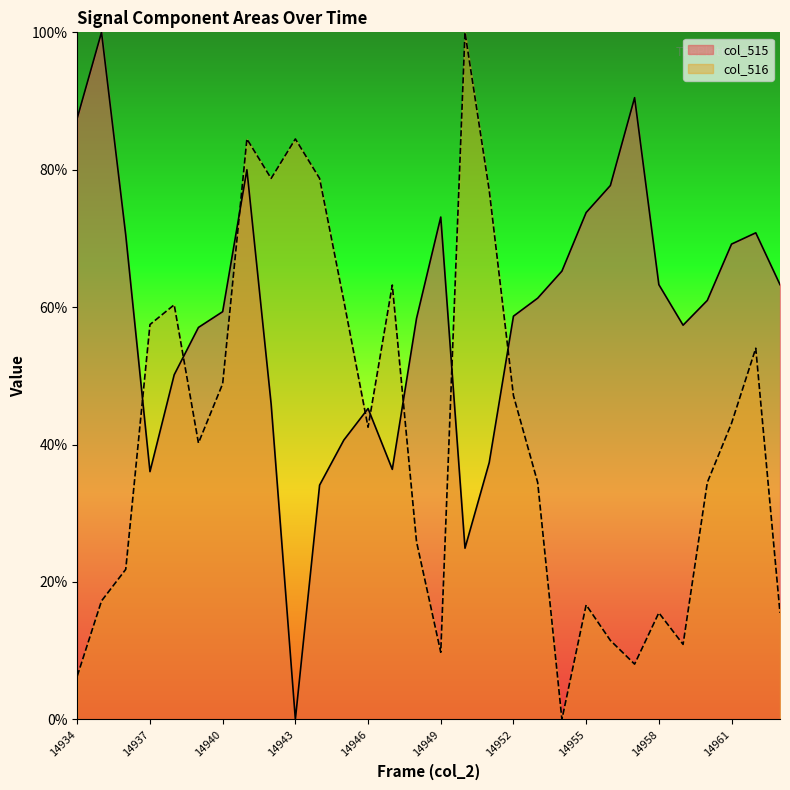

What are all the series names shown in the legend?

col_515, col_516